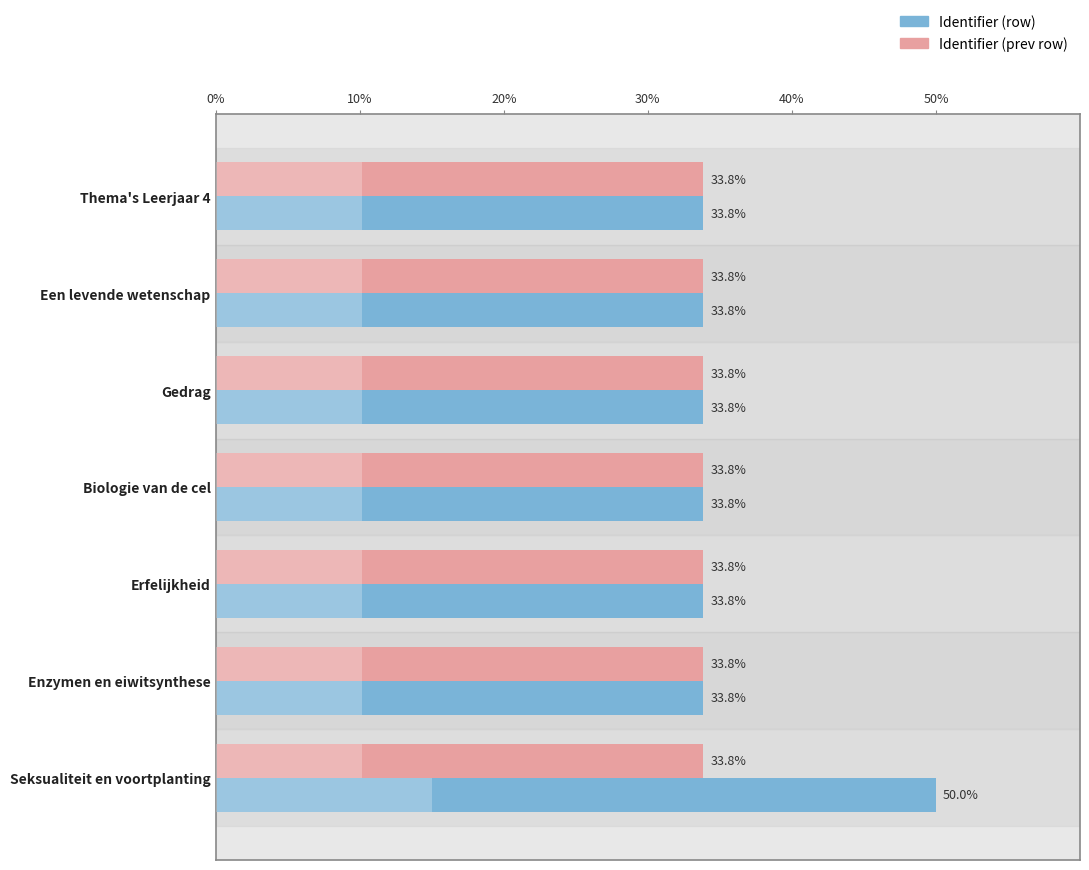

Is the value of Identifier (prev row) at Thema's Leerjaar 4 greater than the value of Identifier (row) at Enzymen en eiwitsynthese?

No